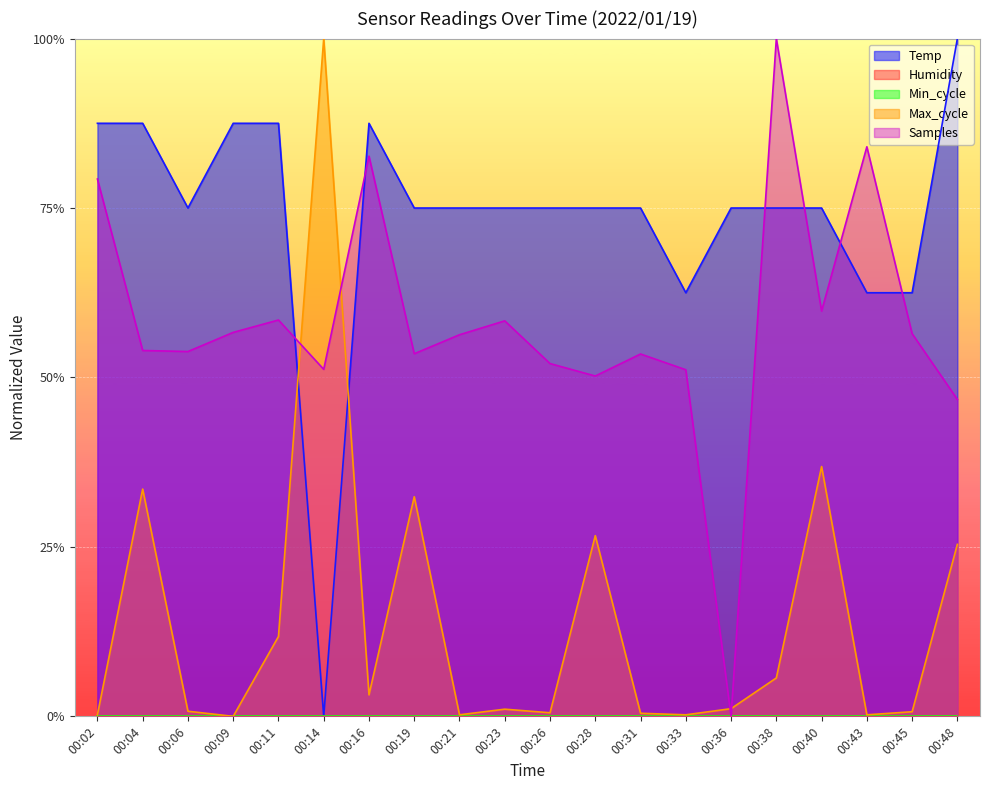

In Max_cycle, how many points are higher than both neighbors (excluding endpoints)?

6